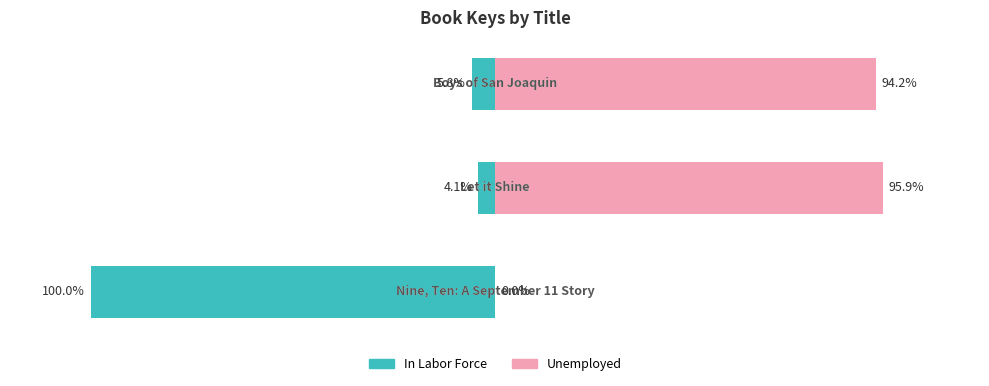

What is the approximate value of Unemployed at 2?

94.2